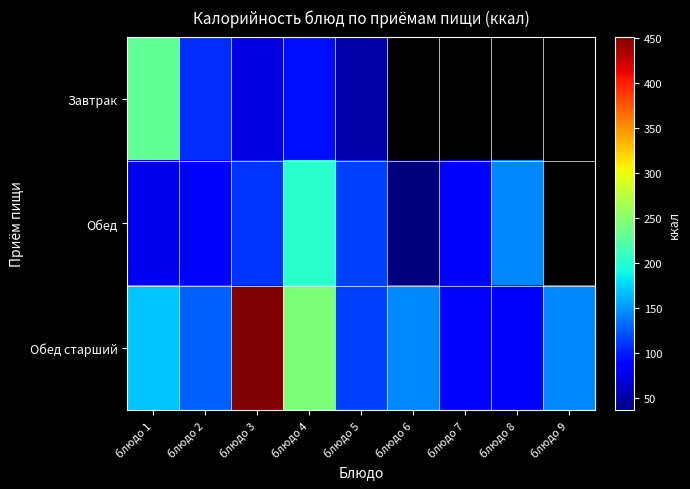

What is the difference between the Обед старший values at блюдо 3 and блюдо 7?

362.0